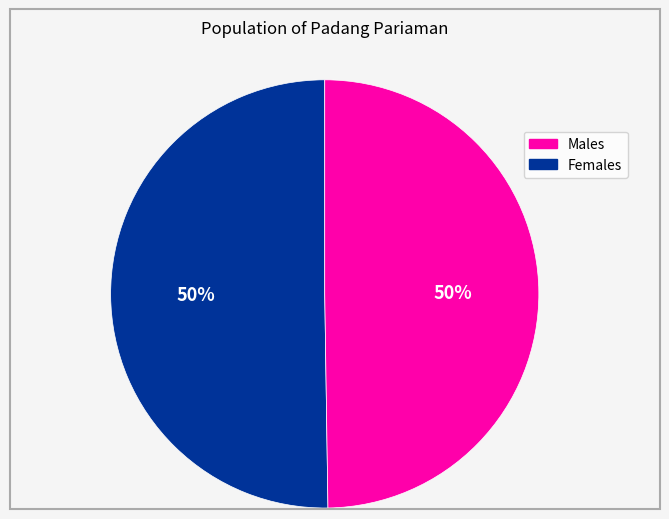

To the nearest percent, what is the average slice percentage?

50%